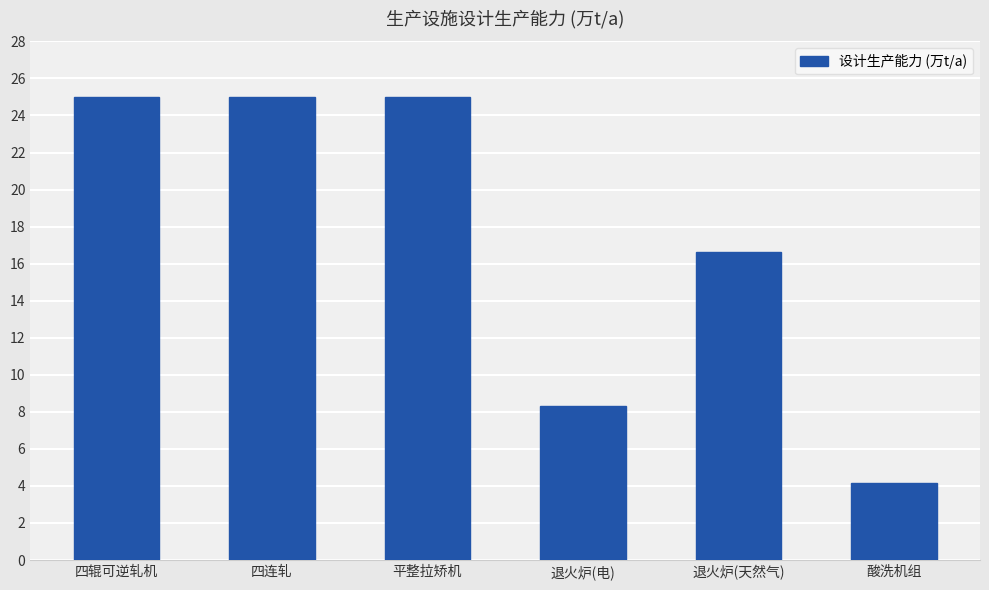

Reading left to right, list all the values displayed in this chart.

25.0	25.0	25.0	8.3	16.6	4.2